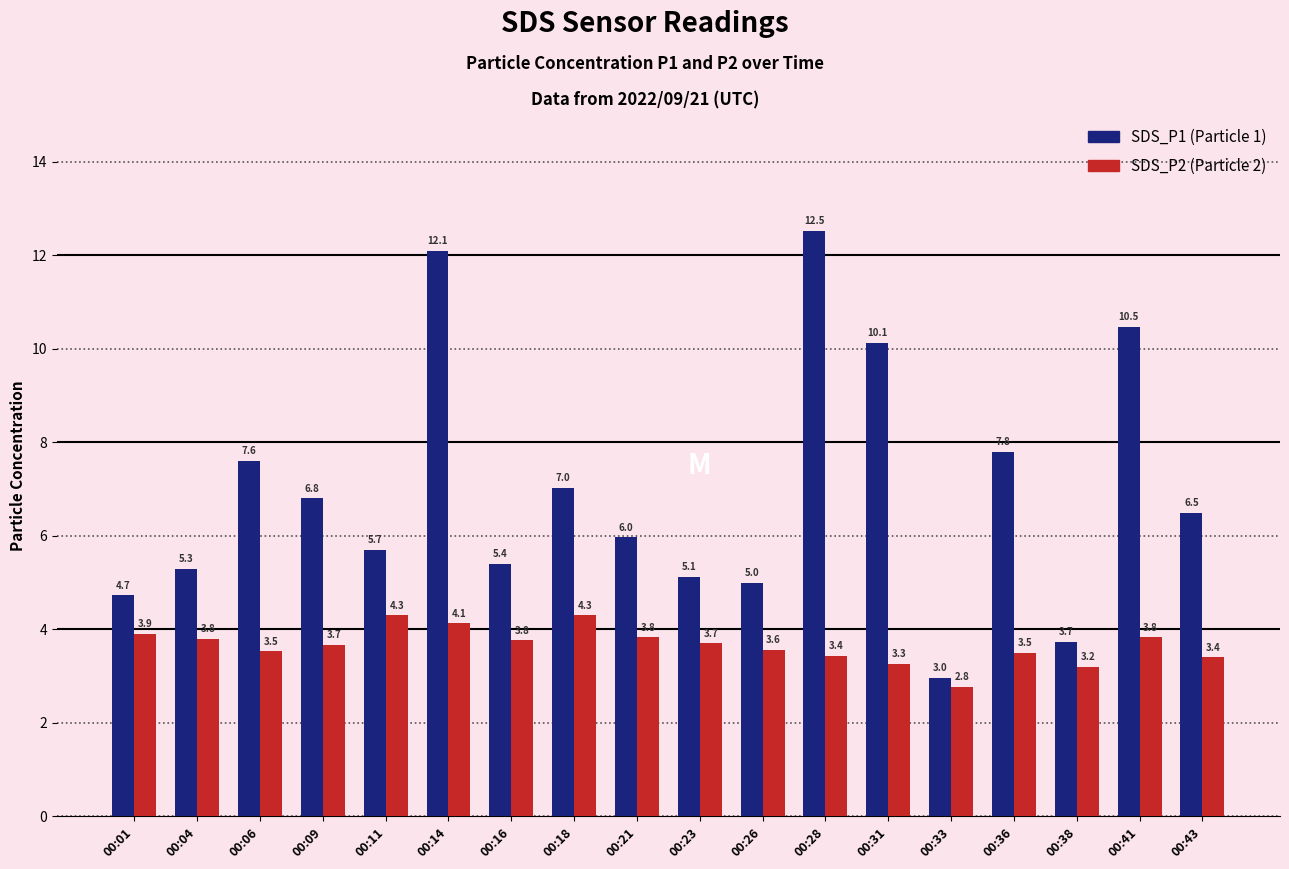

What is the spread (max minus min) of values at 00:09?

3.1